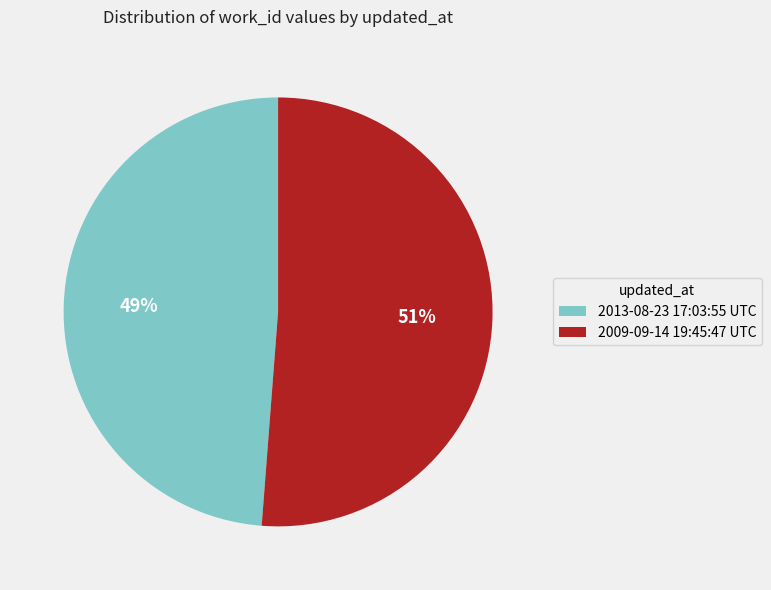

How many segments does this pie chart have?

2